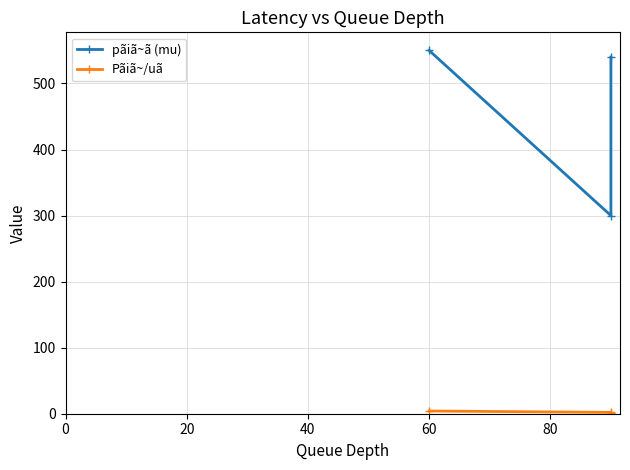

At 0, list the series in order from smallest to largest.

Pãiã~/uã, pãiã~ã (mu)